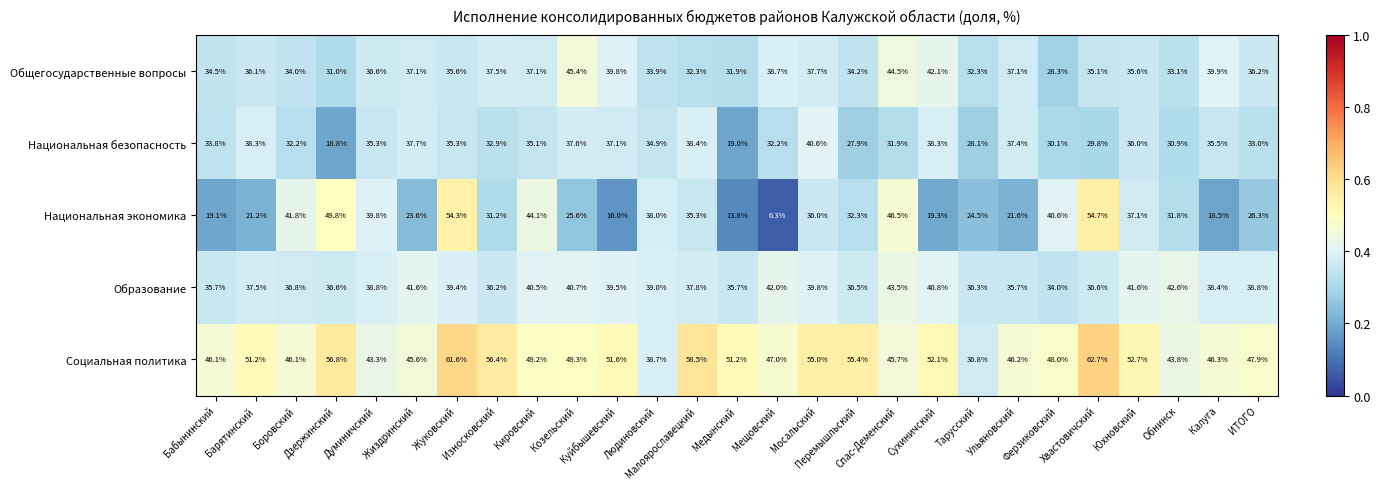

Which series changed the most between Мосальский and Сухиничский?

Национальная экономика